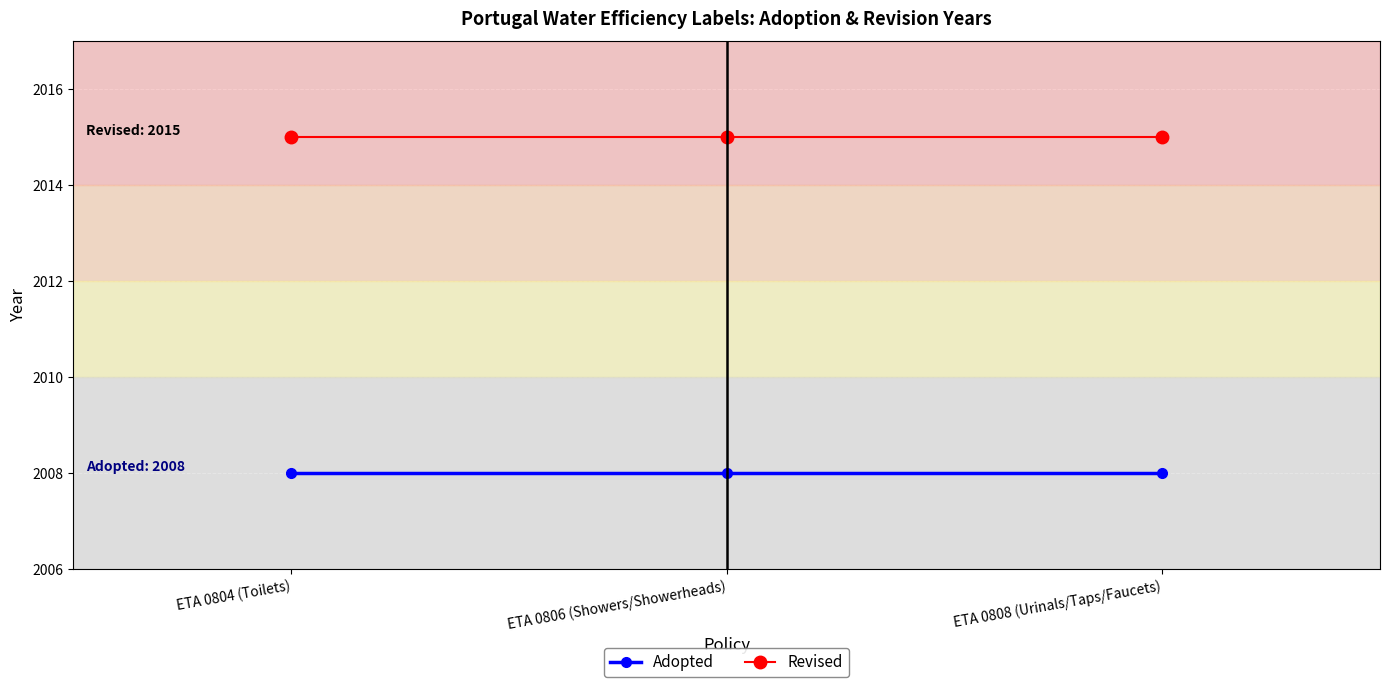

Is the value of Revised at ETA 0806 (Showers/Showerheads) greater than the value of Adopted at ETA 0806 (Showers/Showerheads)?

Yes